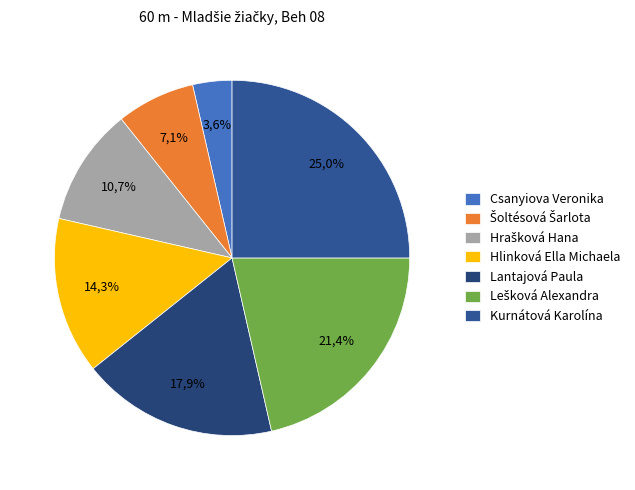

Count the number of slices in the pie.

7